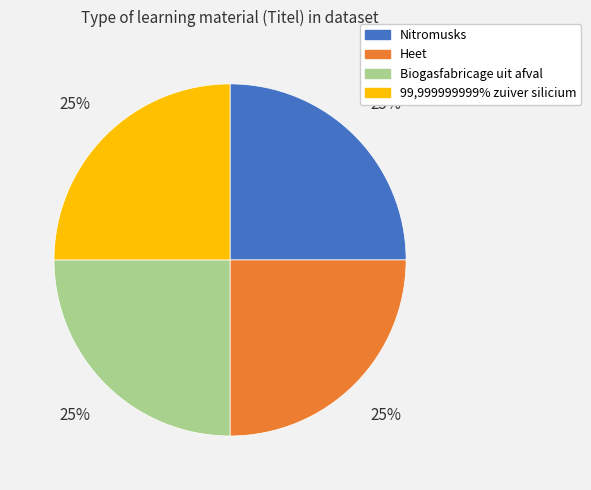

To the nearest percent, what is the combined percentage of Heet and 99,999999999% zuiver silicium?

50%